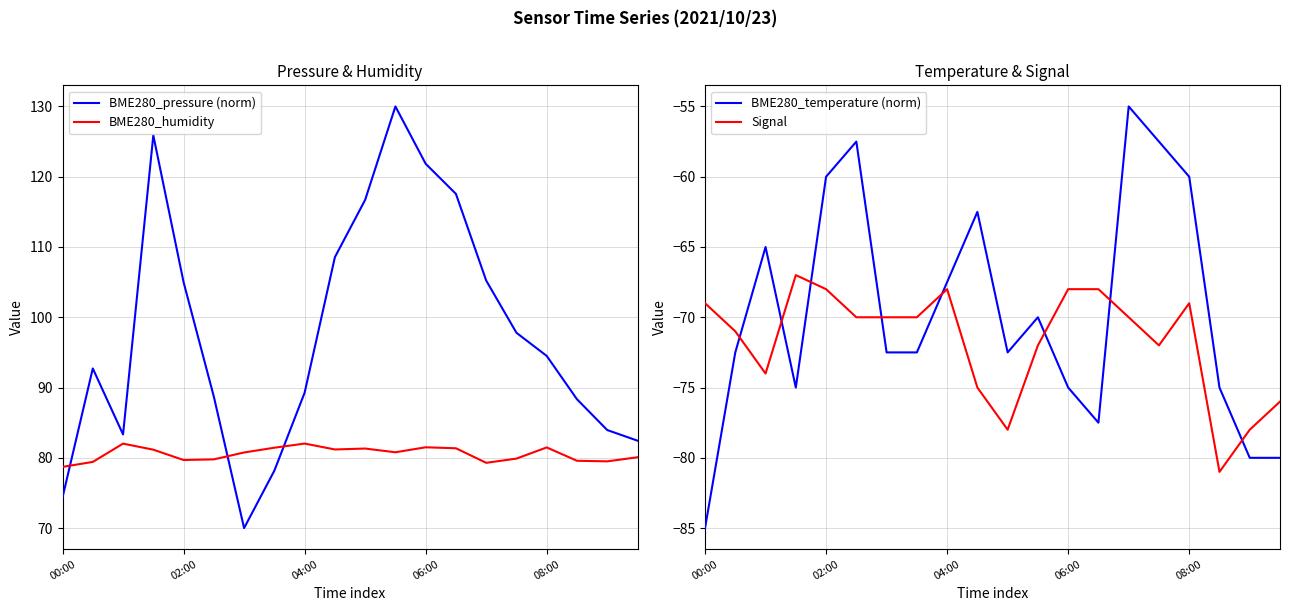

True or false: BME280_temperature (norm) has a value of -57.5 at 5.

True